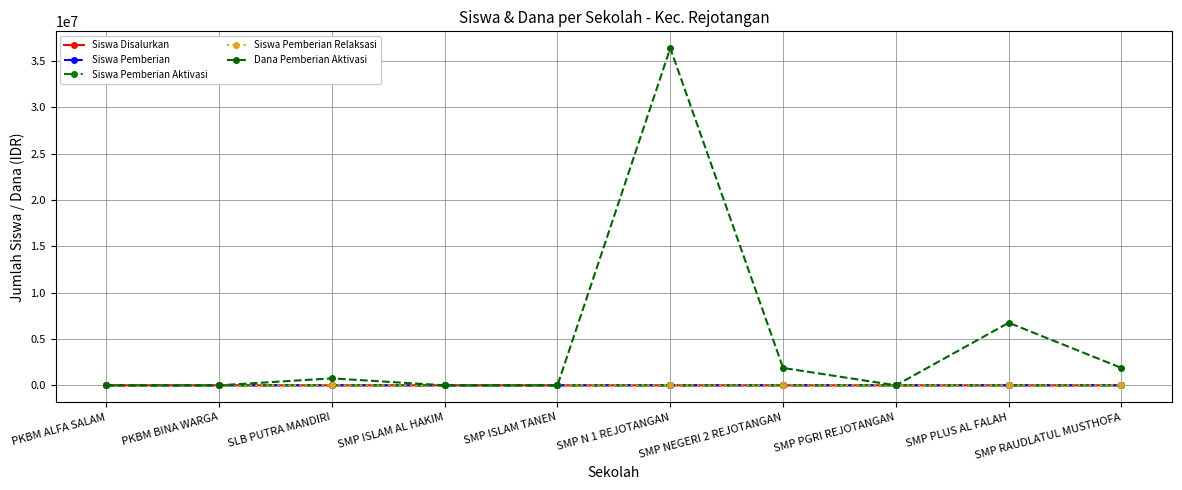

At which label is Dana Pemberian Aktivasi closest to 18187500?

SMP PLUS AL FALAH